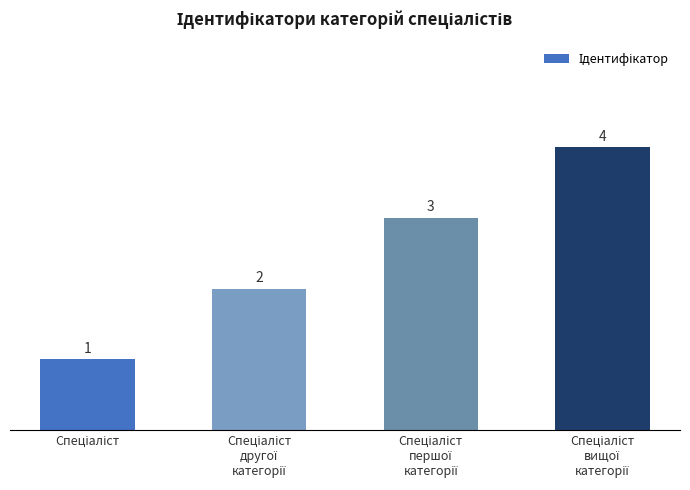

What is the value of the 2nd bar from the left?

2